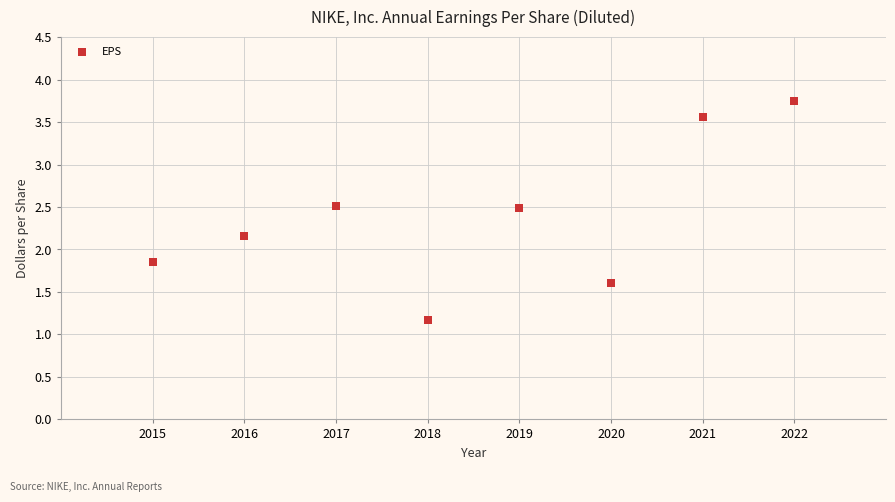

What is the range of Y values (max minus min)?

2.6